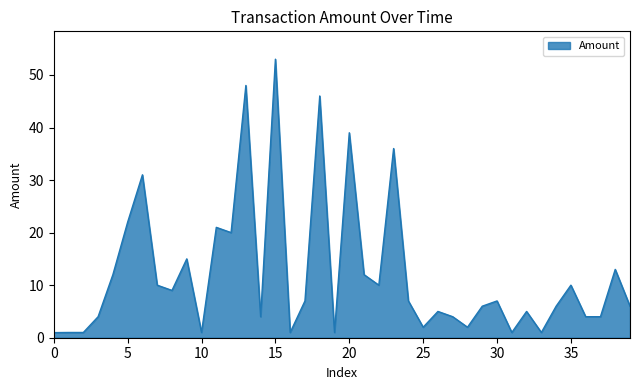

What is the difference between the maximum and minimum values?

52.0